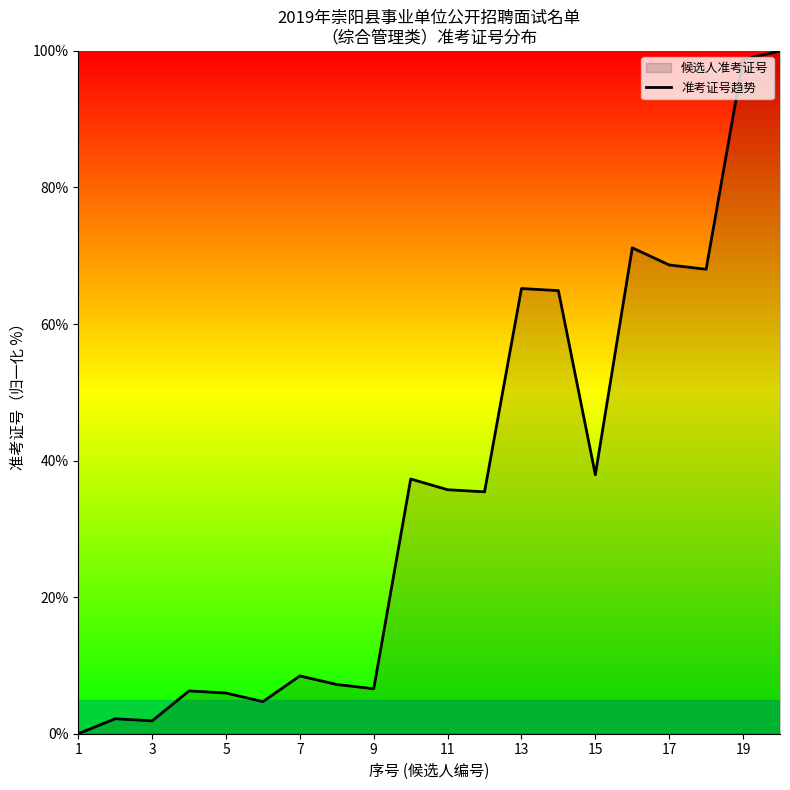

What is the greatest value displayed?

100.0